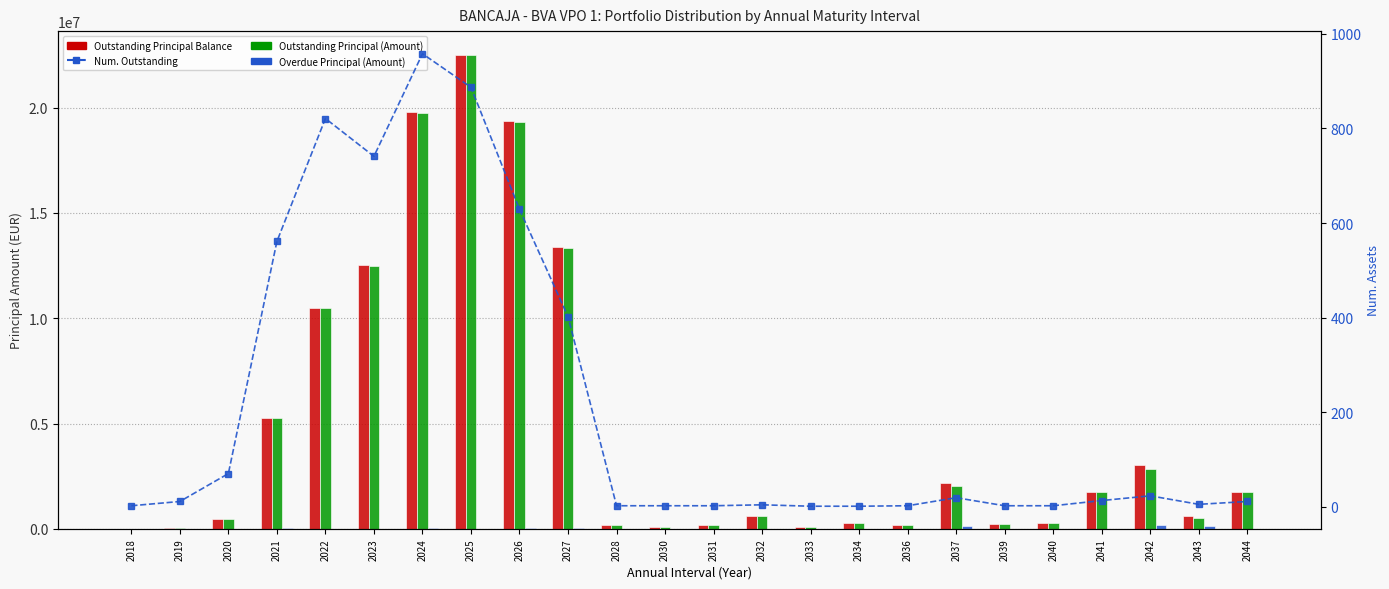

What value does the Outstanding Principal Balance (Amount) series have at 2033?

80334.9